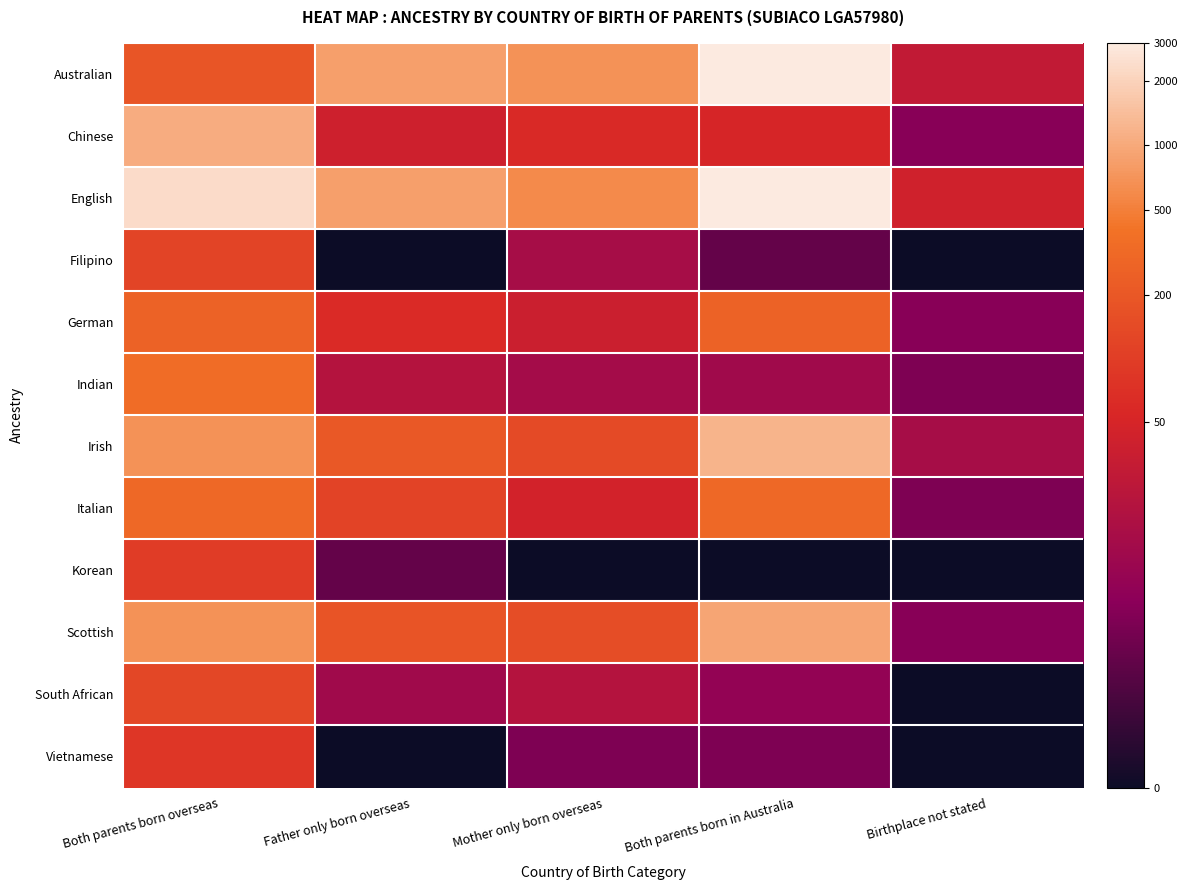

At how many categories does at least one series exceed 5?

4